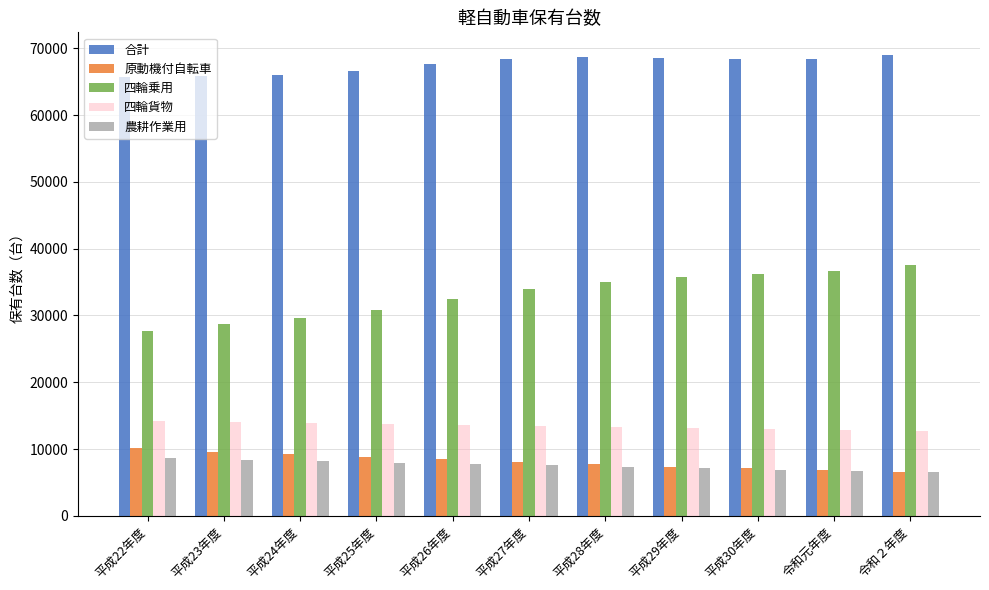

What is the average value of the 四輪貨物 series?

13427